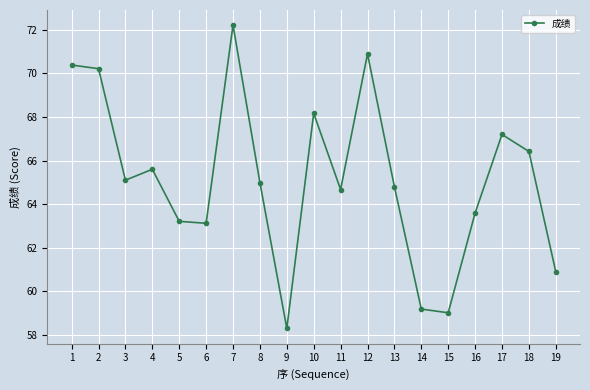

Is this an area chart (filled region under the line)?

No